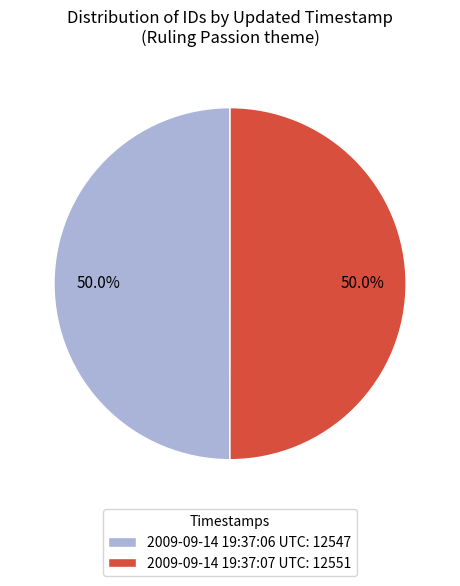

Count the number of slices in the pie.

2